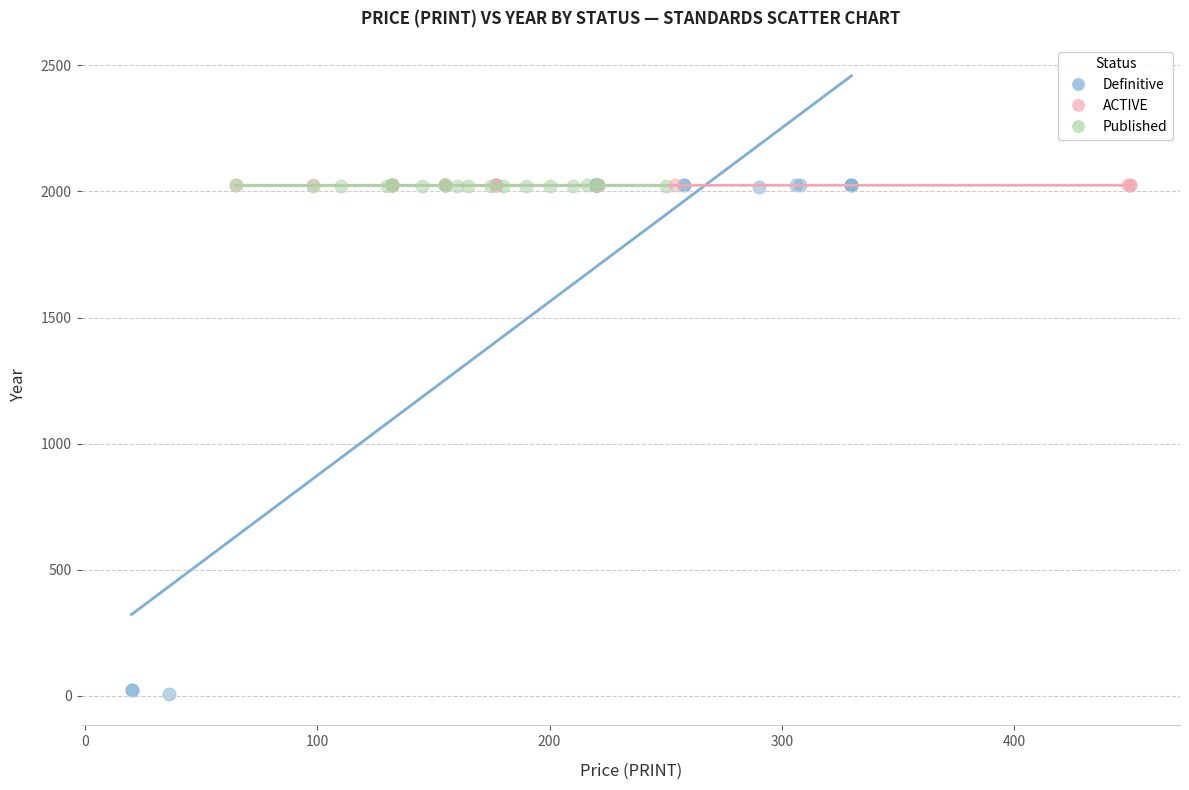

Which series has the widest spread of Y values?

Definitive